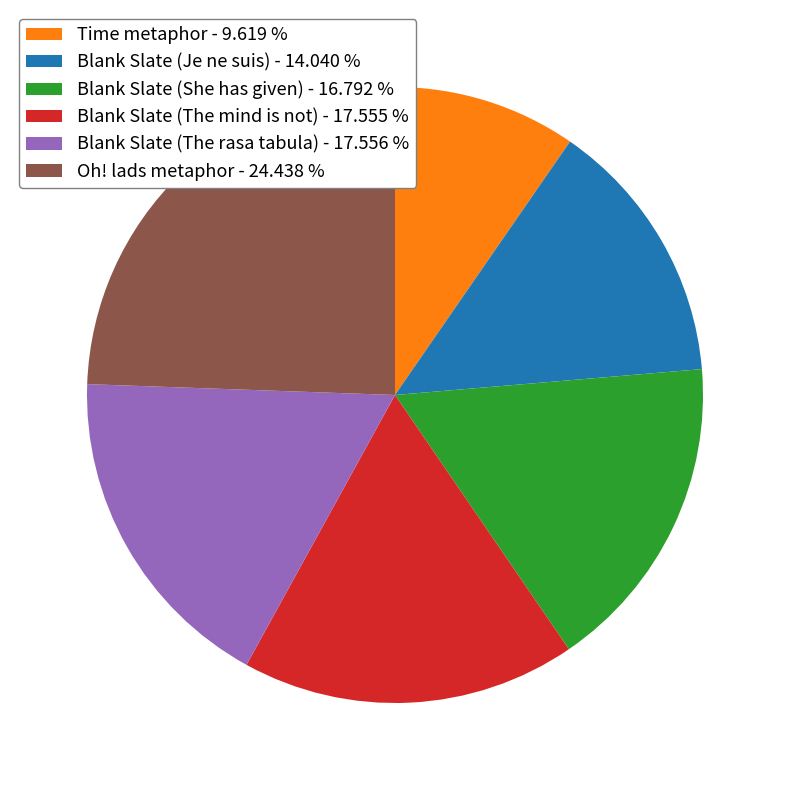

How many segments does this pie chart have?

6